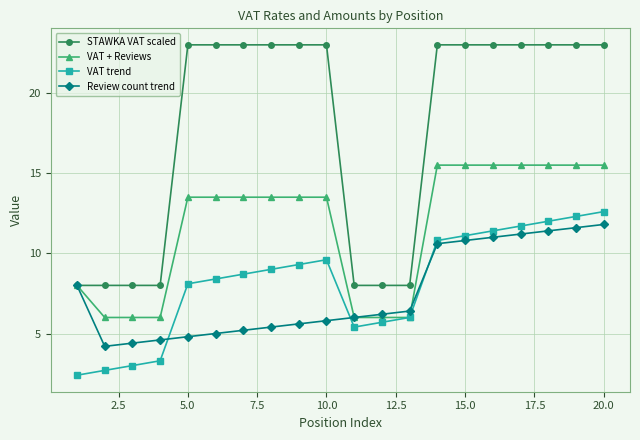

What is the maximum value shown in the chart?

23.0